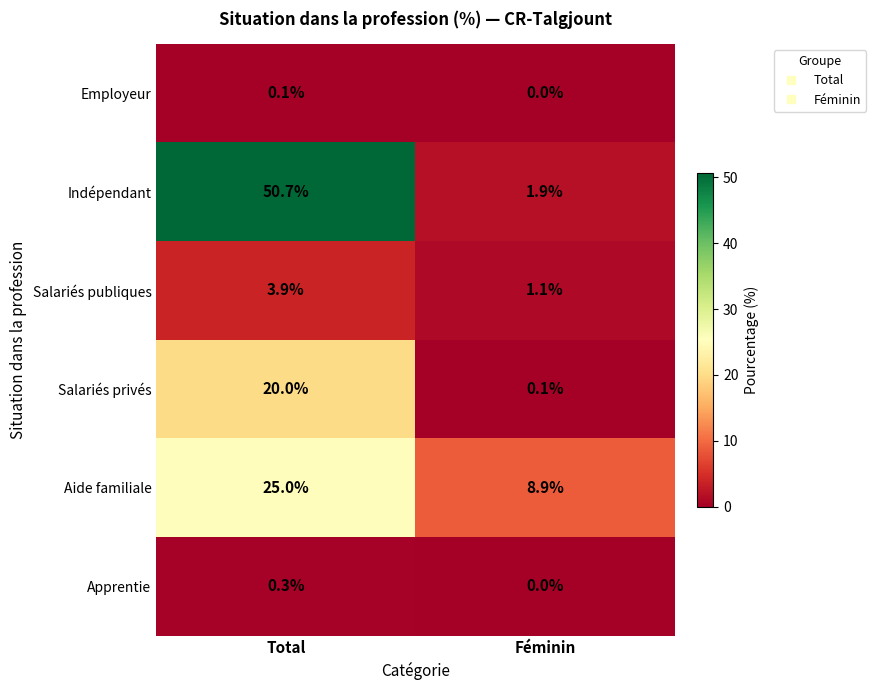

What is the spread (max minus min) of values at Féminin?

8.9